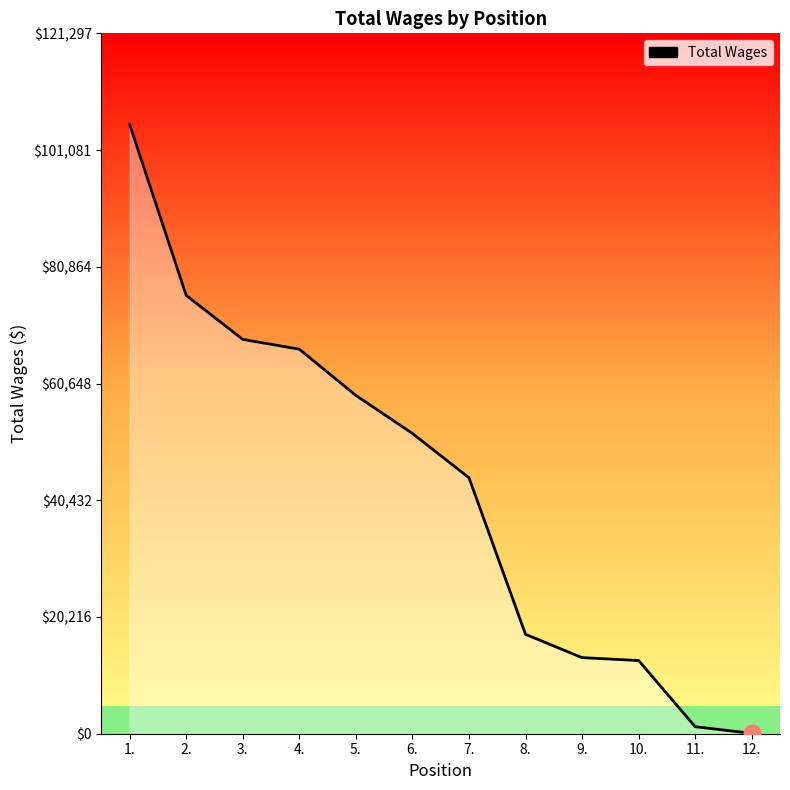

Reading left to right, what are all the values shown in this chart?

105476	75905	68294	66596	58590	51998	44337	17213	13177	12673	1216	63